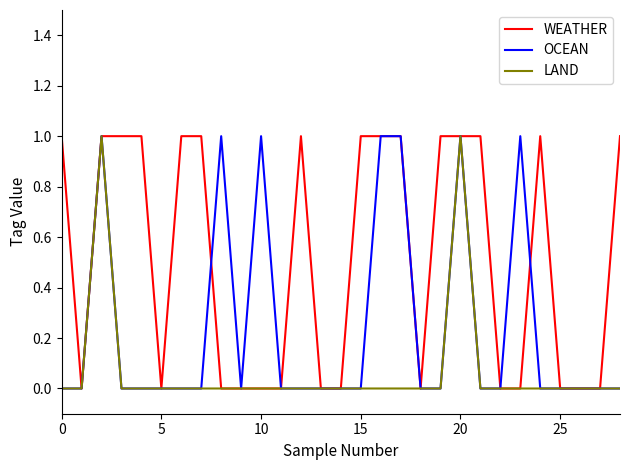

True or false: OCEAN has more than 2 interior local peaks.

True